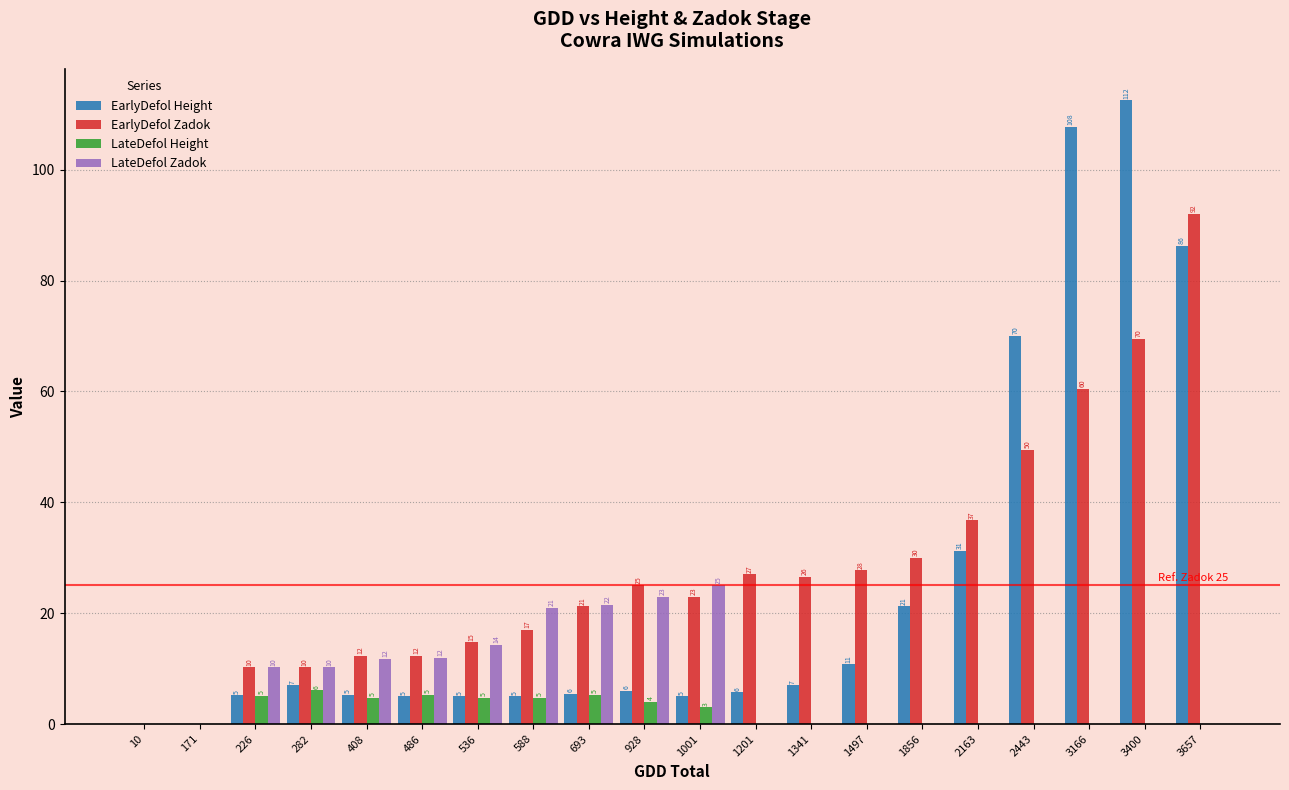

Count the number of data series in this chart.

4